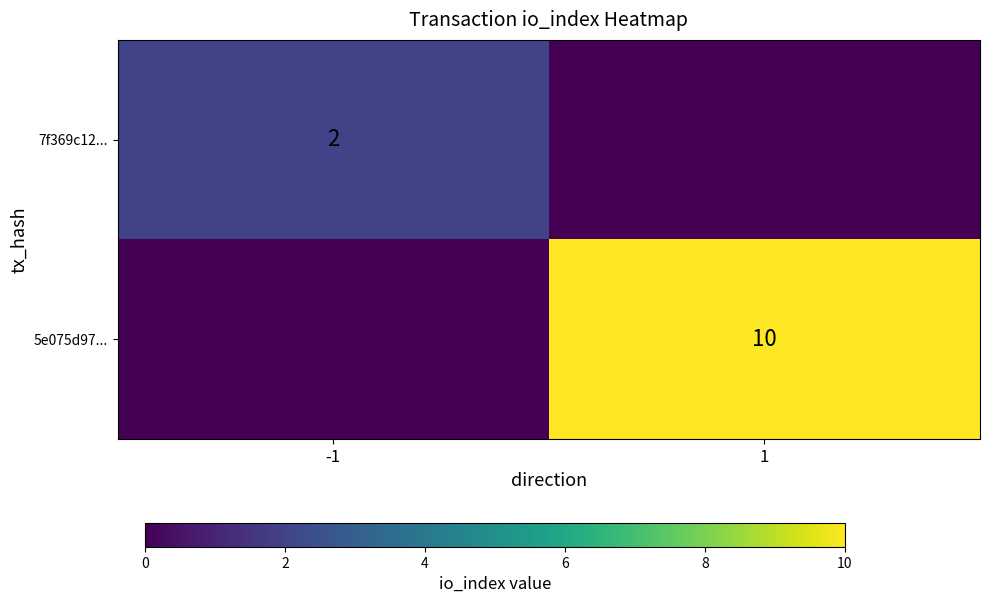

Is the value of 5e075d97... at 1 greater than the value of 7f369c12... at -1?

Yes